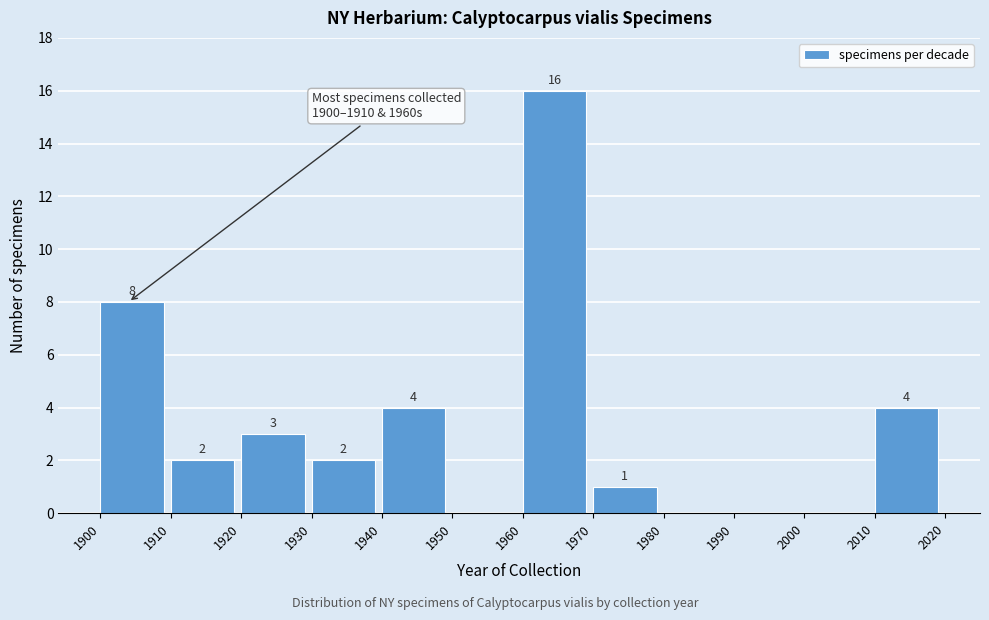

Over which range of the x-axis is the bar tallest?

1960 to 1970